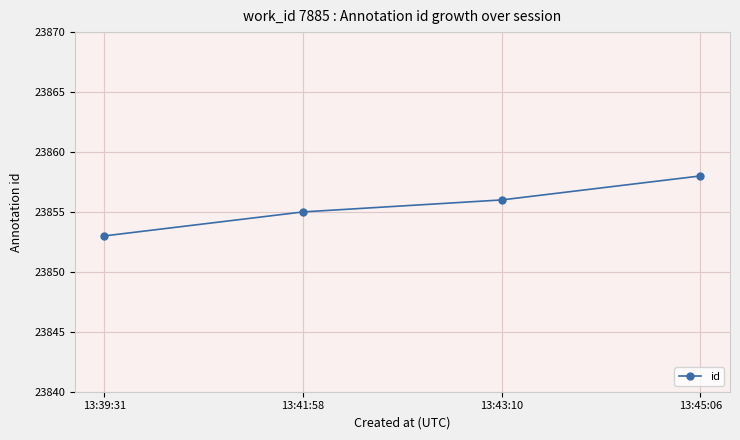

Reading right to left, transcribe all the data shown in this chart.

23858	23856	23855	23853